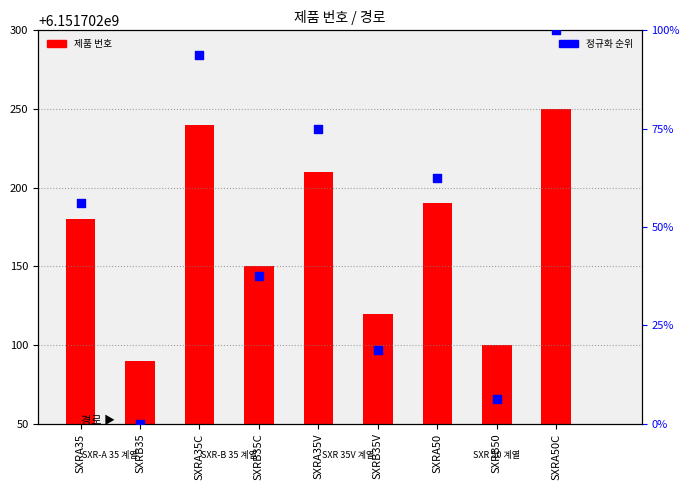

What are all the series names shown in the legend?

제품 번호, 정규화 순위 (0-100%)